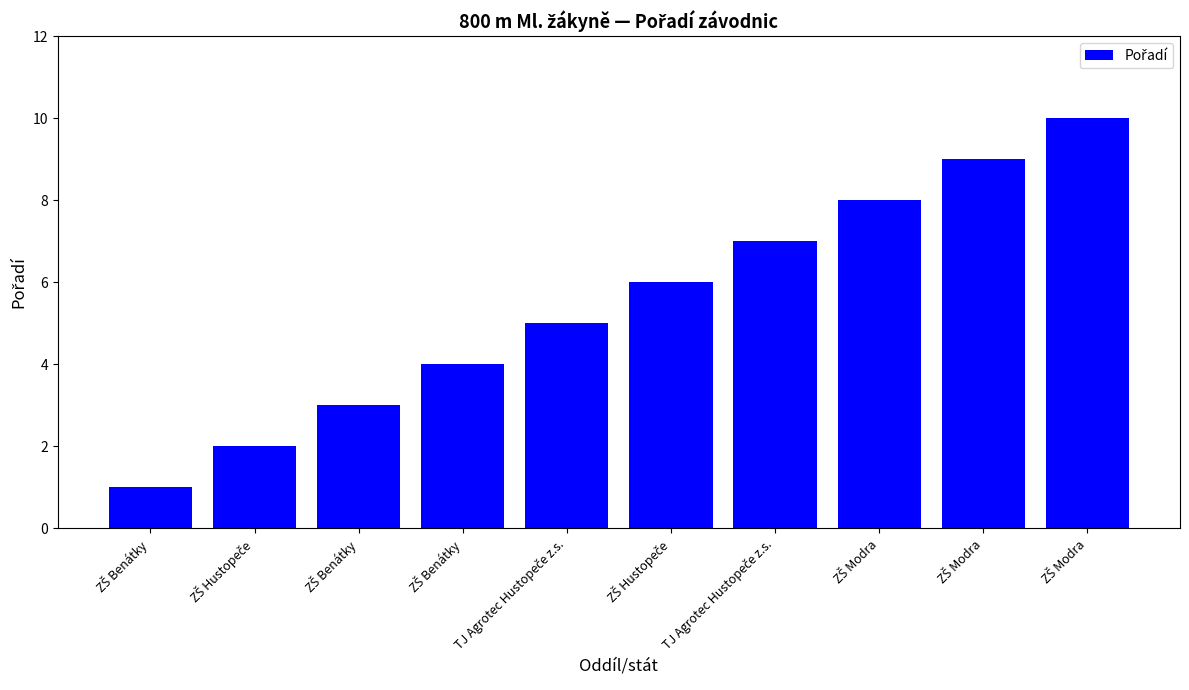

Are the bars horizontal?

No